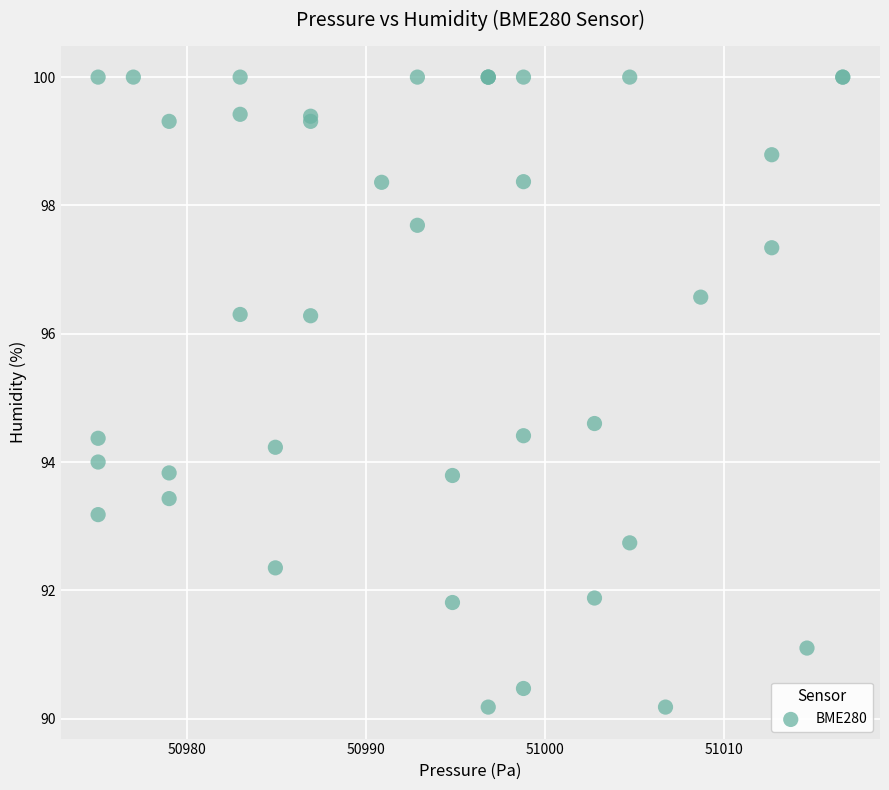

What Y value in the scatter plot is closest to 95?

94.6